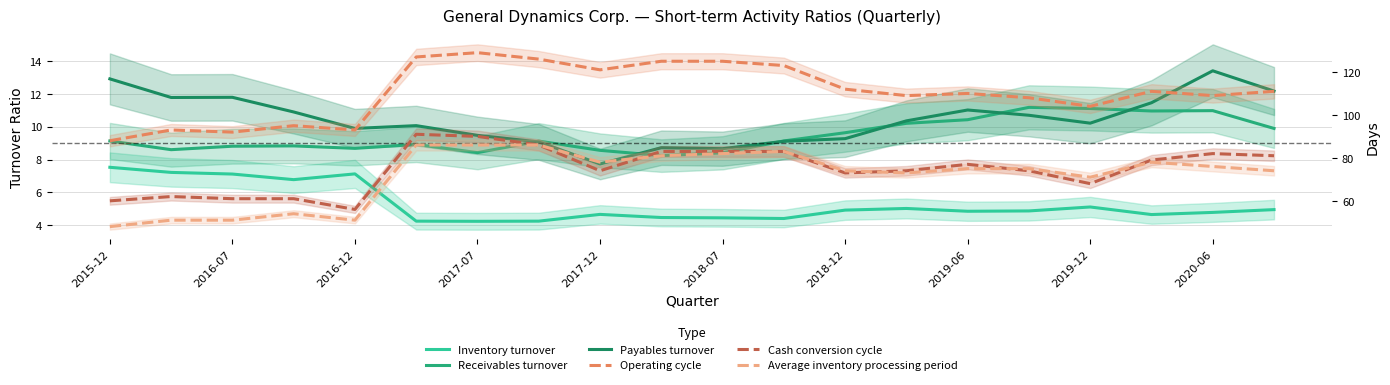

What is the spread (max minus min) of values at 2016-07?

84.9